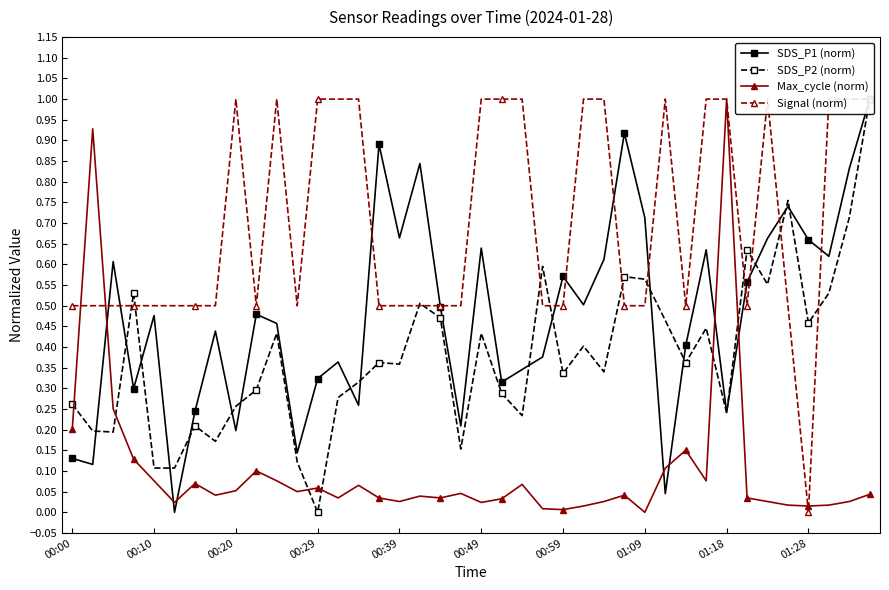

How many lines are shown in the chart?

4